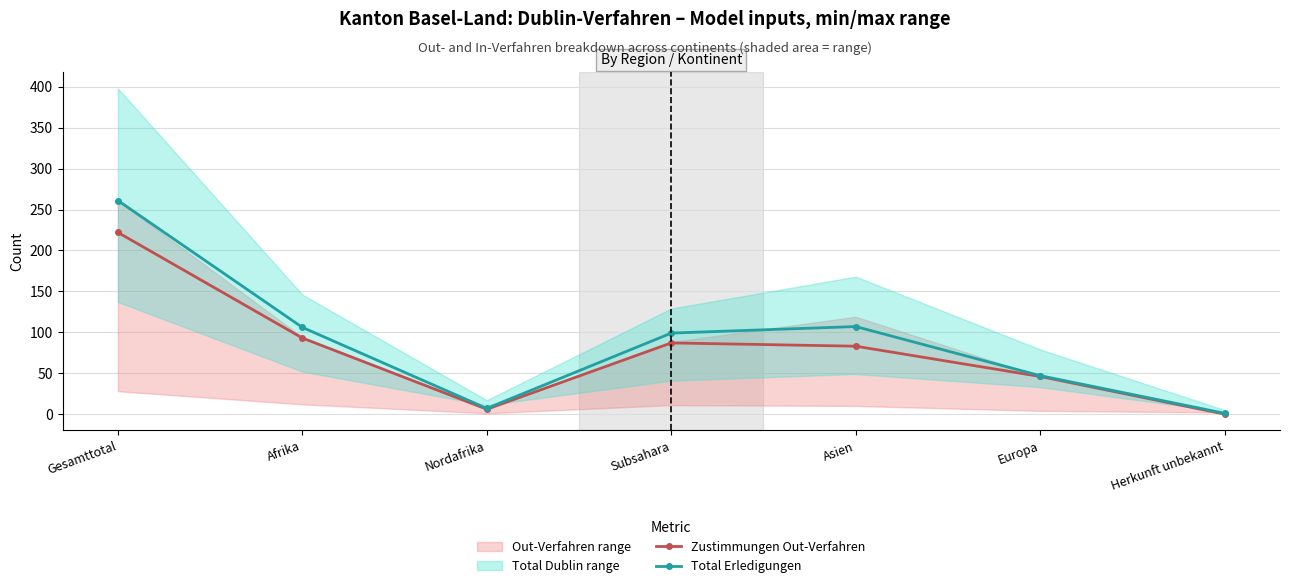

In Total Erledigungen, how many points are lower than both neighbors (excluding endpoints)?

1